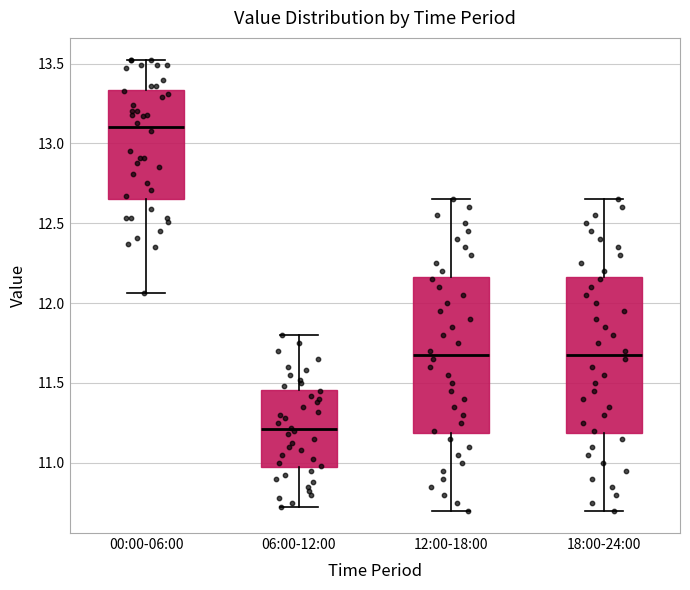

Where is the upper edge of the box for 06:00-12:00 on the y-axis? The values are not printed on the chart, so give them approximately, as read against the axis.

11.45